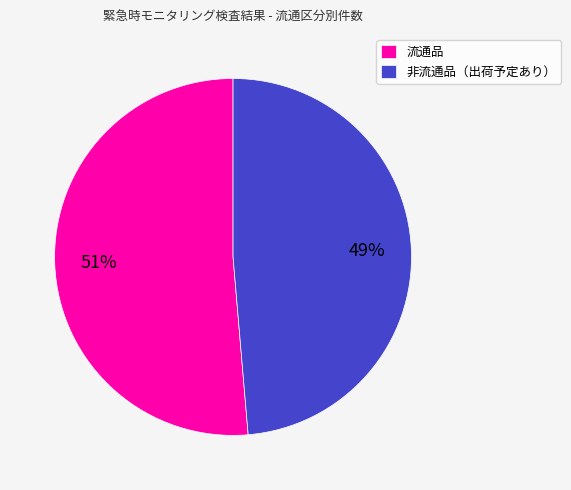

Count the number of slices in the pie.

2